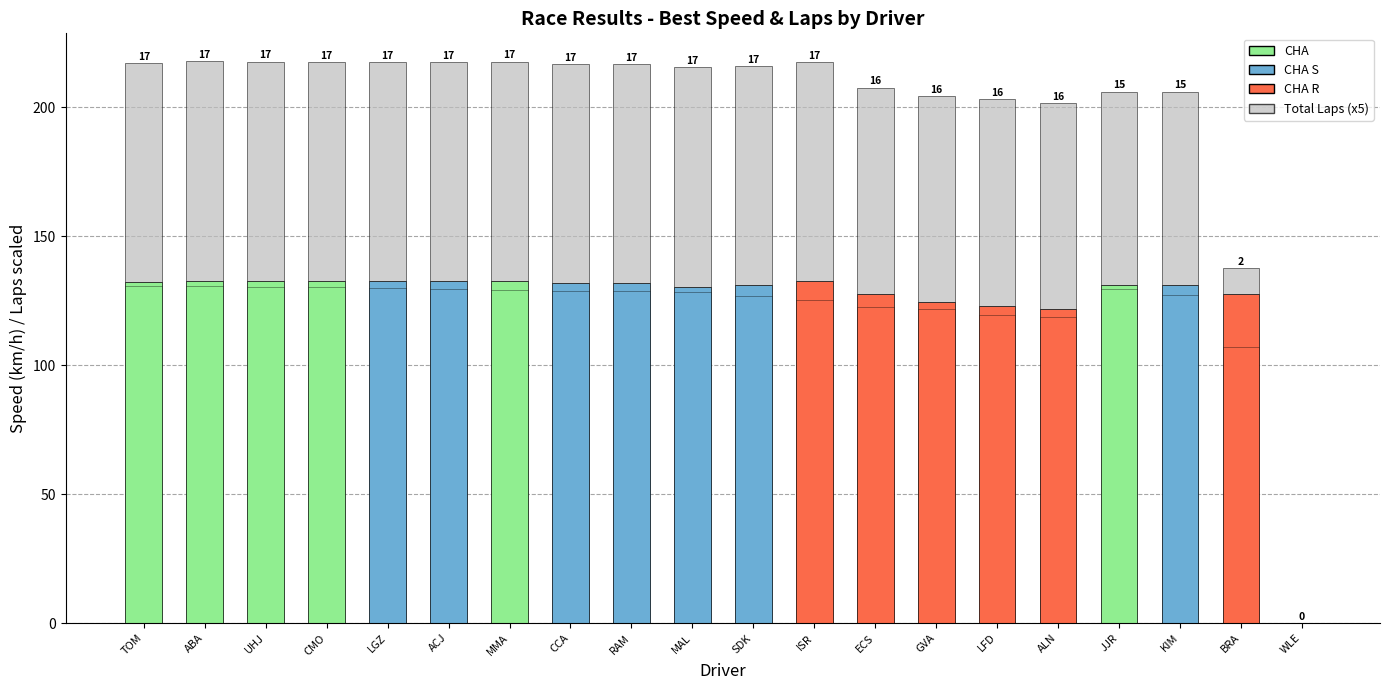

Is it true that Average Speed equals 126.9 at SDK?

True